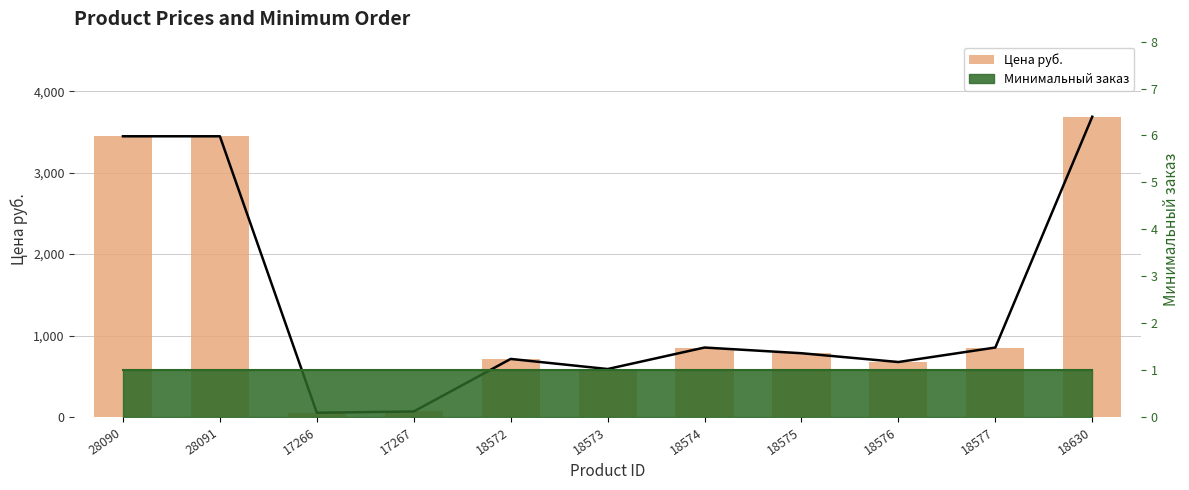

Does the chart contain any negative values?

No